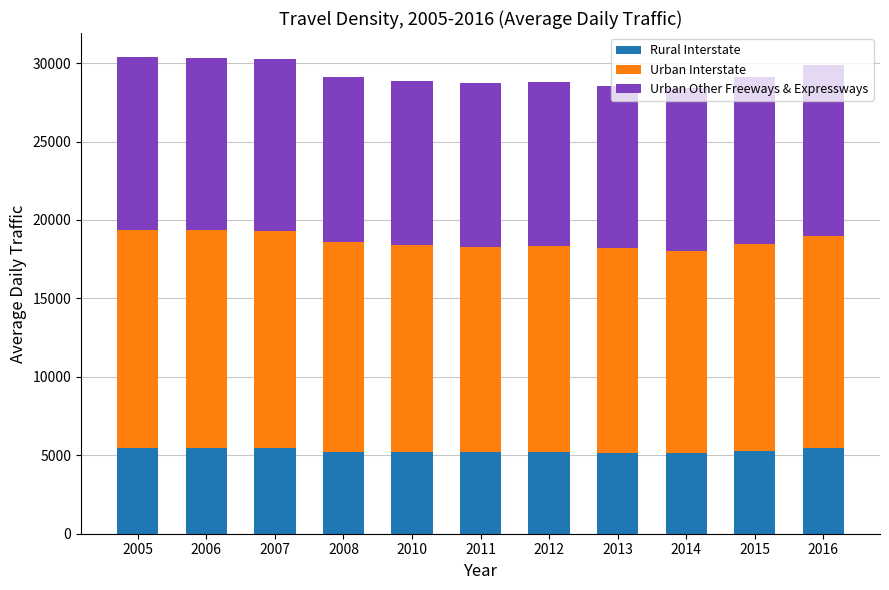

What is the total value across all series at 2006?

30320